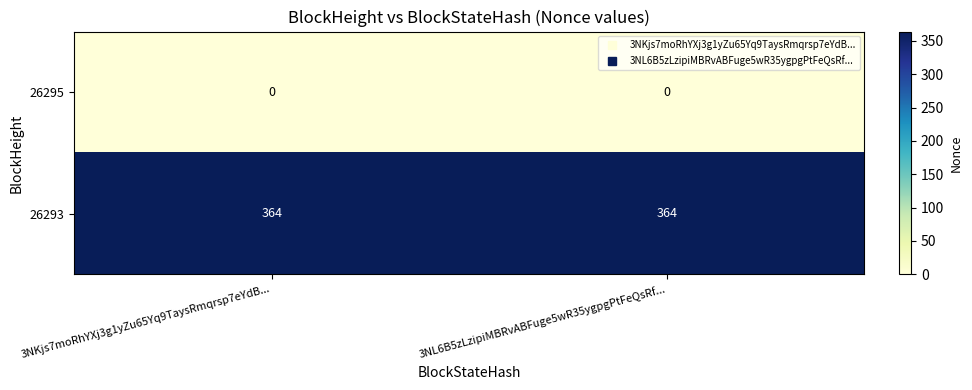

Is it true that 26293 equals 364 at 3NL6B5zLzipiMBRvABFuge5wR35ygpgPtFeQsRf...?

True